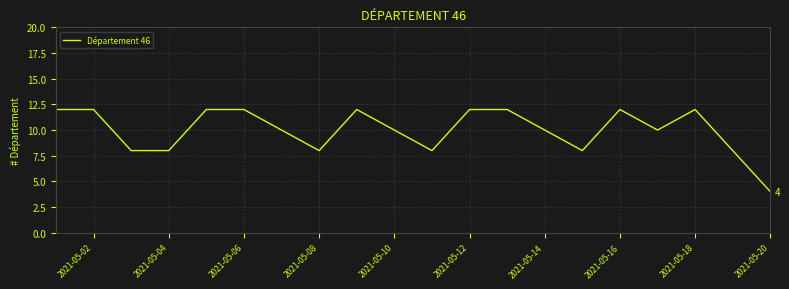

What is the difference between the maximum and minimum values?

8